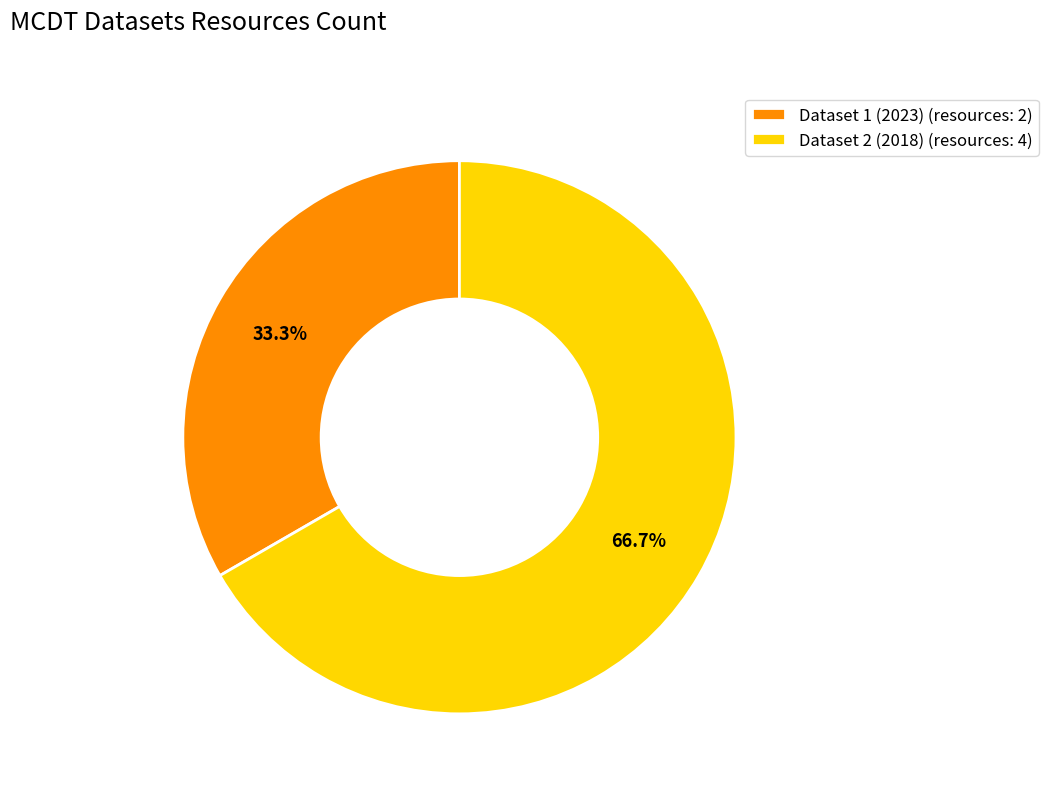

To the nearest percent, what is the average slice percentage?

50%